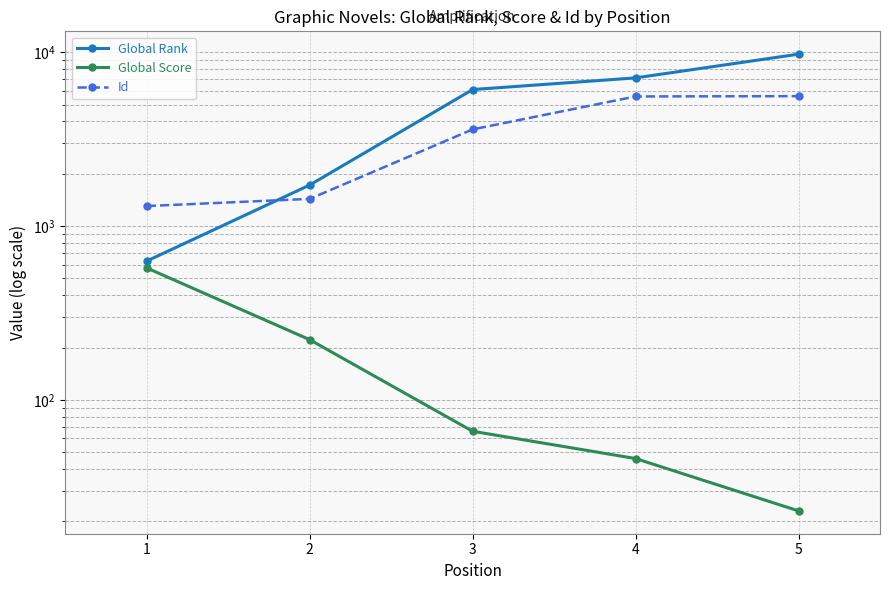

The Global Score series shows 66 at 3. True or false?

True